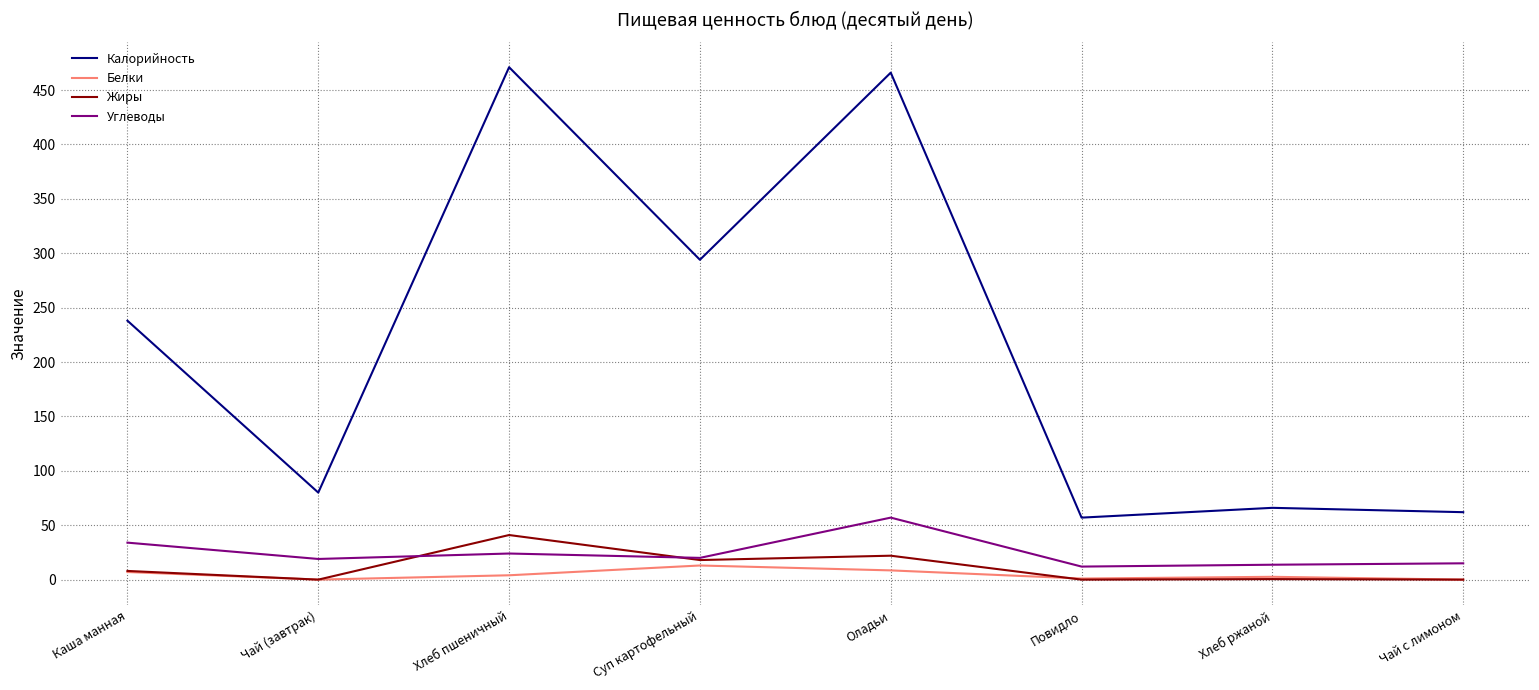

Does the chart display data point markers on the line(s)?

No